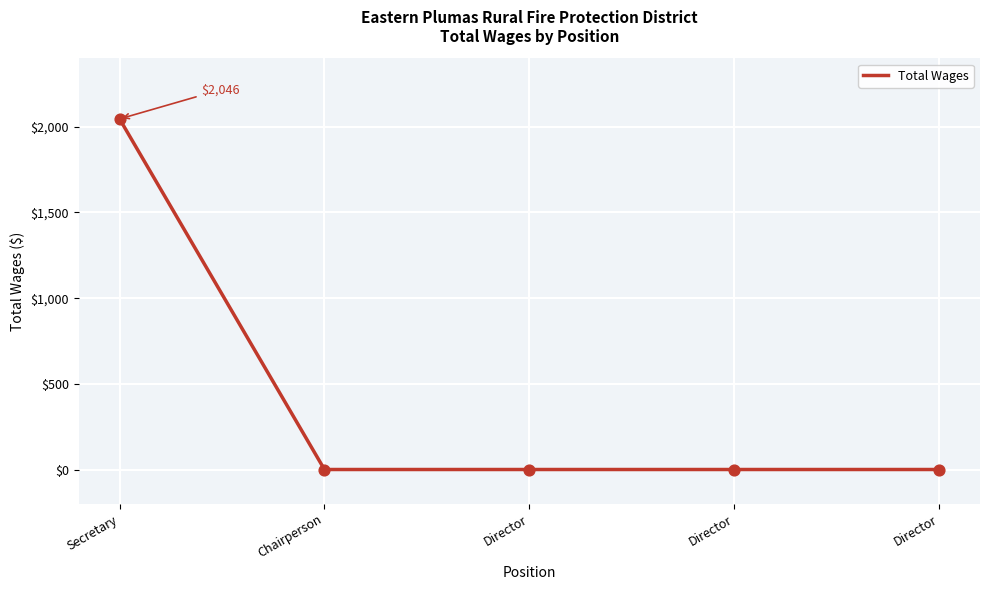

Which has a higher value, Director or Director?

Director